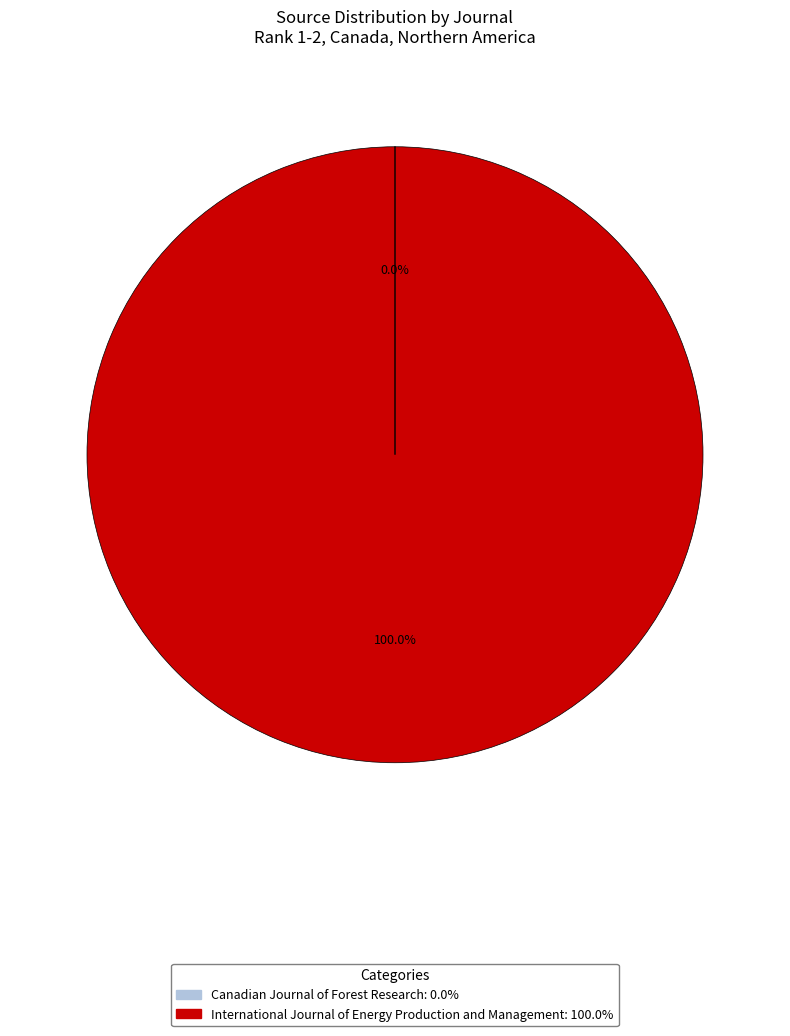

Does International Journal of Energy Production and Management represent more than half of the total?

Yes